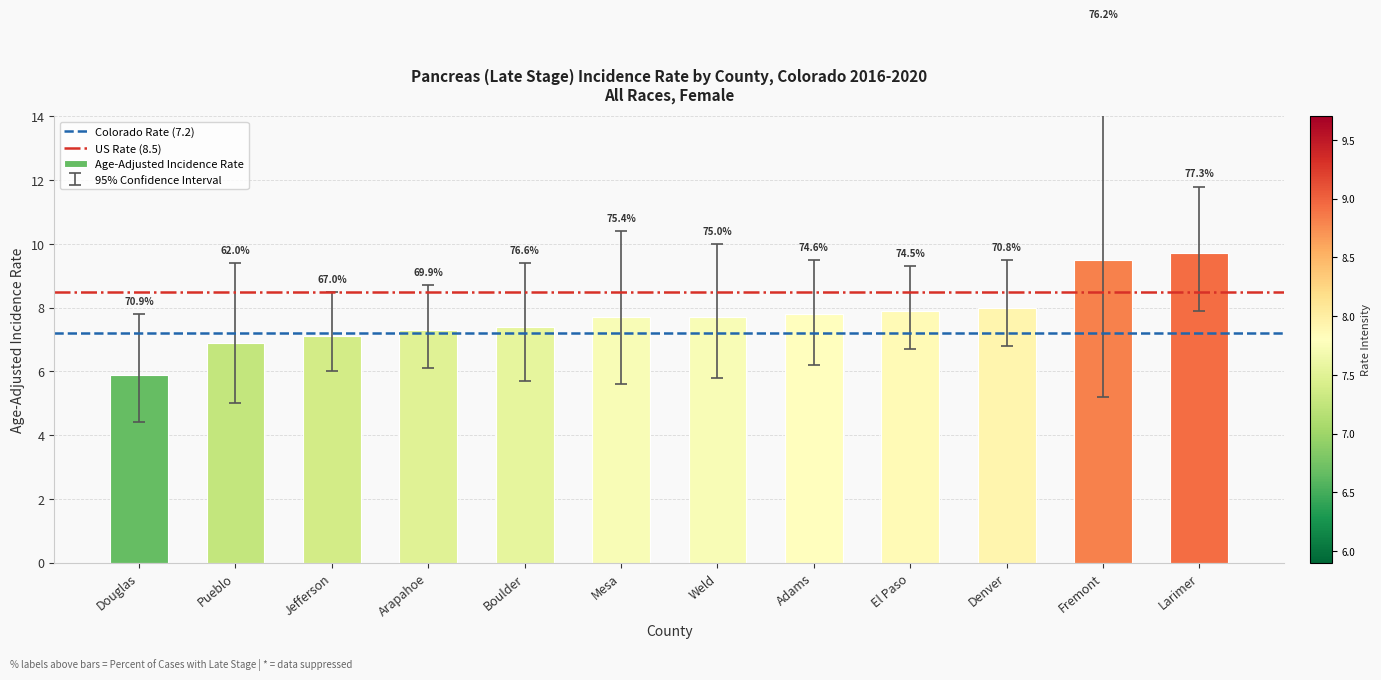

Does the chart contain any negative values?

No